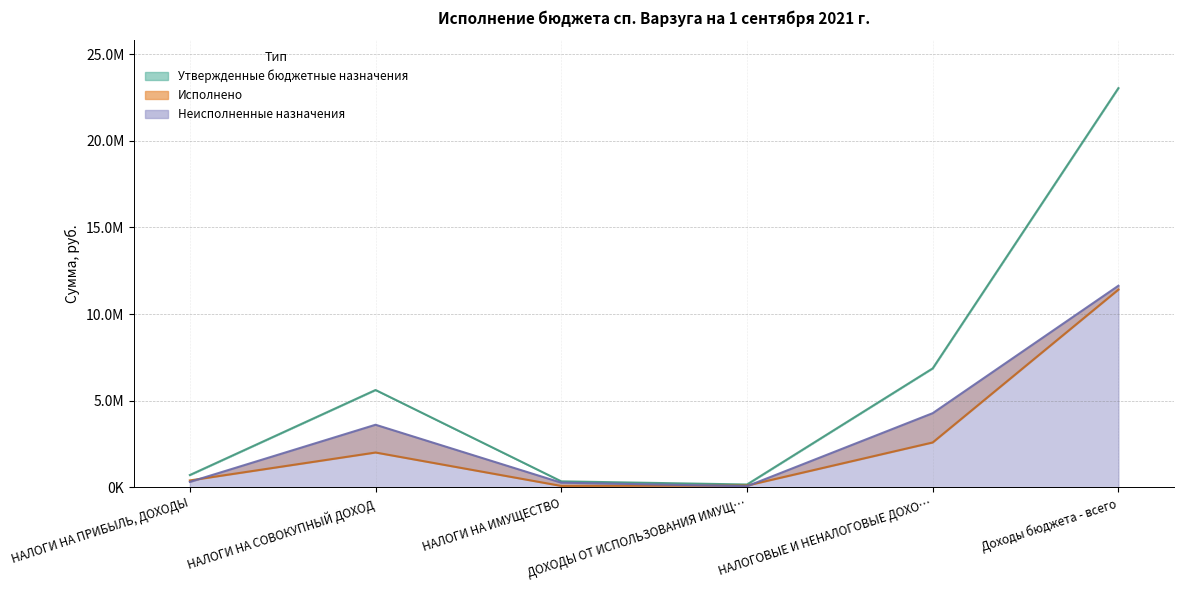

What is the sum of the Исполнено values at НАЛОГИ НА ИМУЩЕСТВО and НАЛОГОВЫЕ И НЕНАЛОГОВЫЕ ДОХО…?

2662665.2